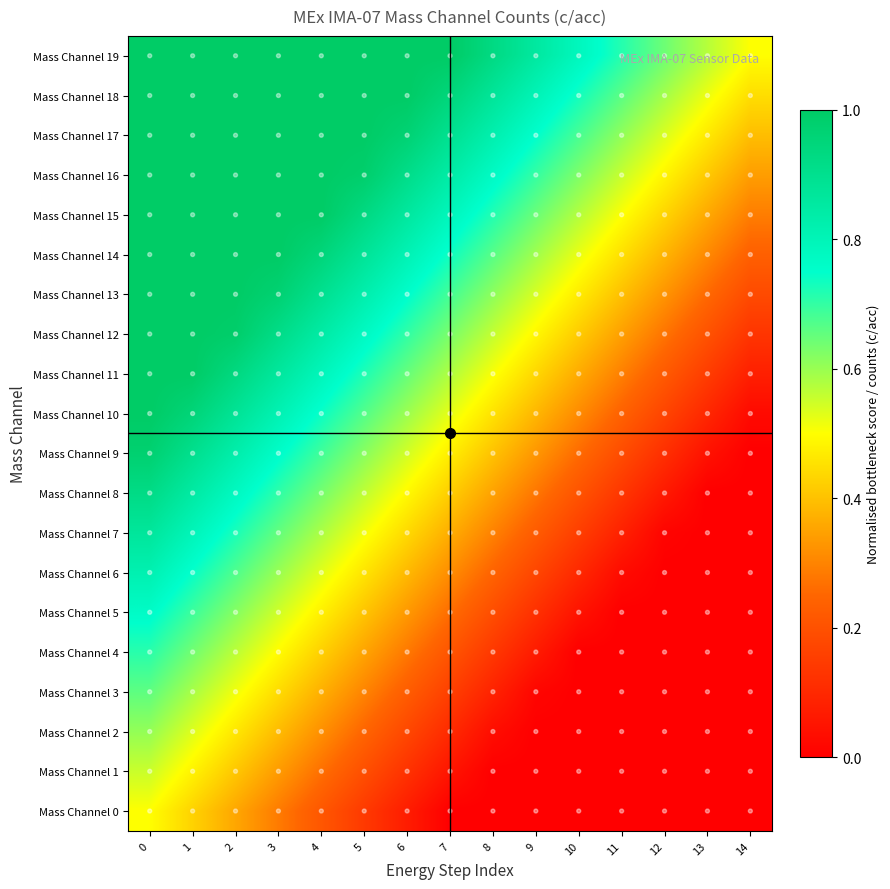

Which series has the largest total across all categories?

Mass Channel 19